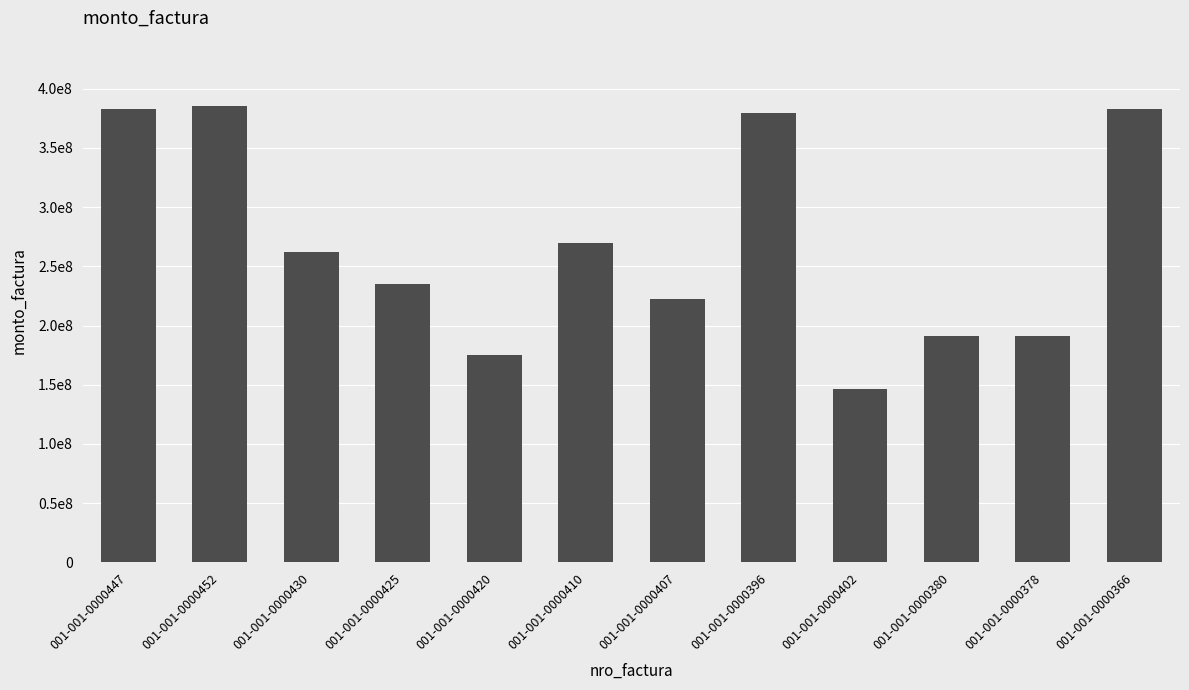

How many values are below 261909808?

6